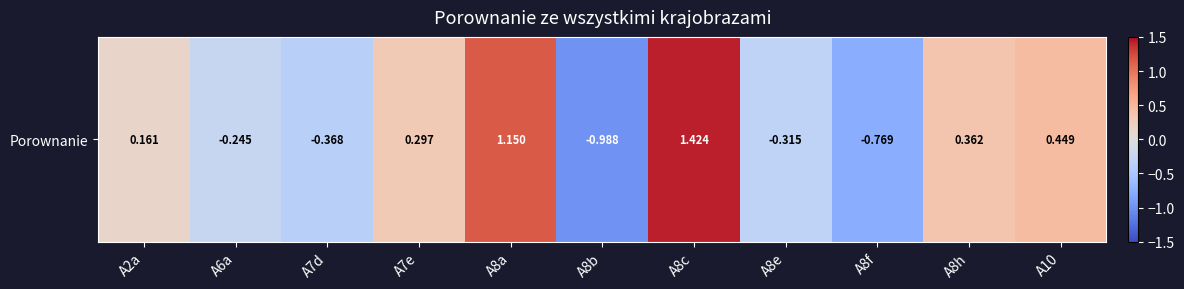

How many distinct data groups are displayed?

1